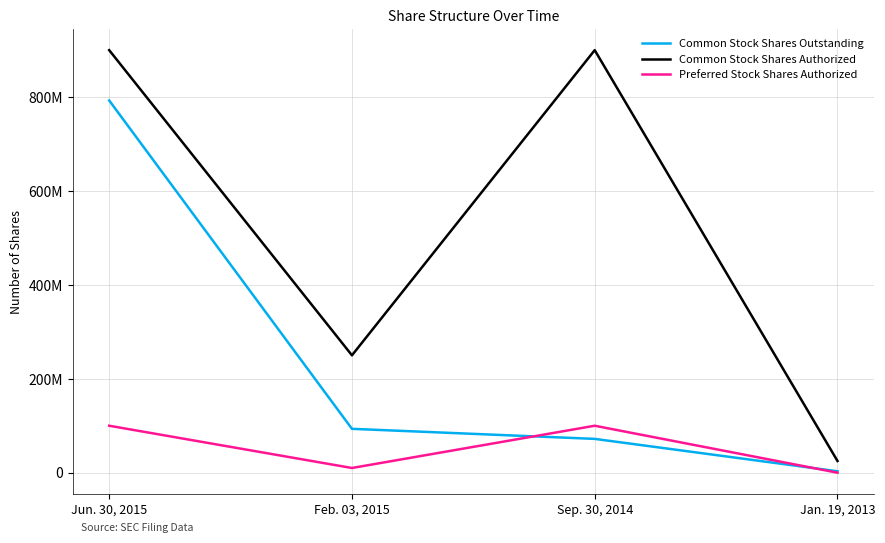

At which category does Preferred Stock Shares Authorized reach its first local valley?

Feb. 03, 2015